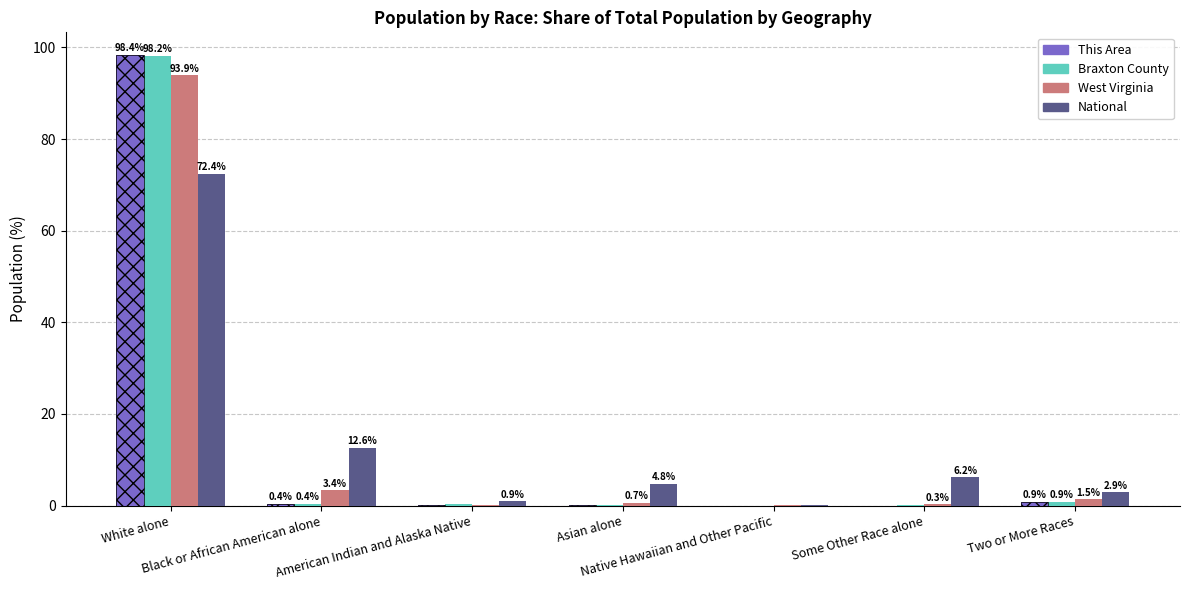

Reading left to right, list all the values displayed in this chart.

This Area: White alone=98.4	Black or African American alone=0.4	American Indian and Alaska Native=0.2	Asian alone=0.2	Native Hawaiian and Other Pacific=0.0	Some Other Race alone=0.0	Two or More Races=0.9
Braxton County: White alone=98.2	Black or African American alone=0.4	American Indian and Alaska Native=0.3	Asian alone=0.2	Native Hawaiian and Other Pacific=0.0	Some Other Race alone=0.0	Two or More Races=0.9
West Virginia: White alone=93.9	Black or African American alone=3.4	American Indian and Alaska Native=0.2	Asian alone=0.7	Native Hawaiian and Other Pacific=0.0	Some Other Race alone=0.3	Two or More Races=1.5
National: White alone=72.4	Black or African American alone=12.6	American Indian and Alaska Native=0.9	Asian alone=4.8	Native Hawaiian and Other Pacific=0.2	Some Other Race alone=6.2	Two or More Races=2.9